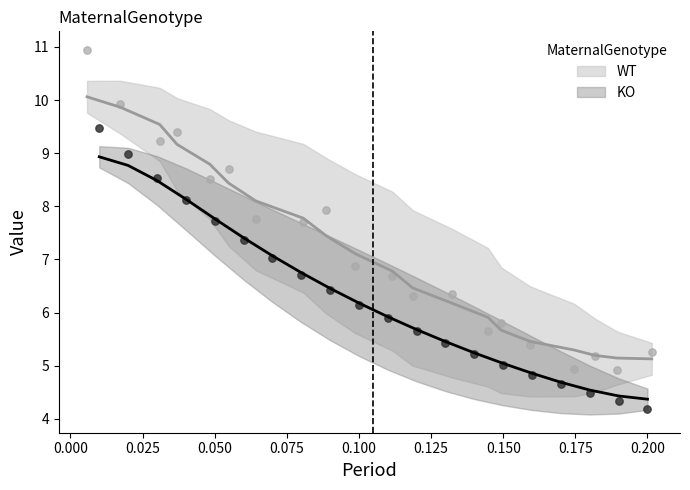

What are all the series names shown in the legend?

WT, KO